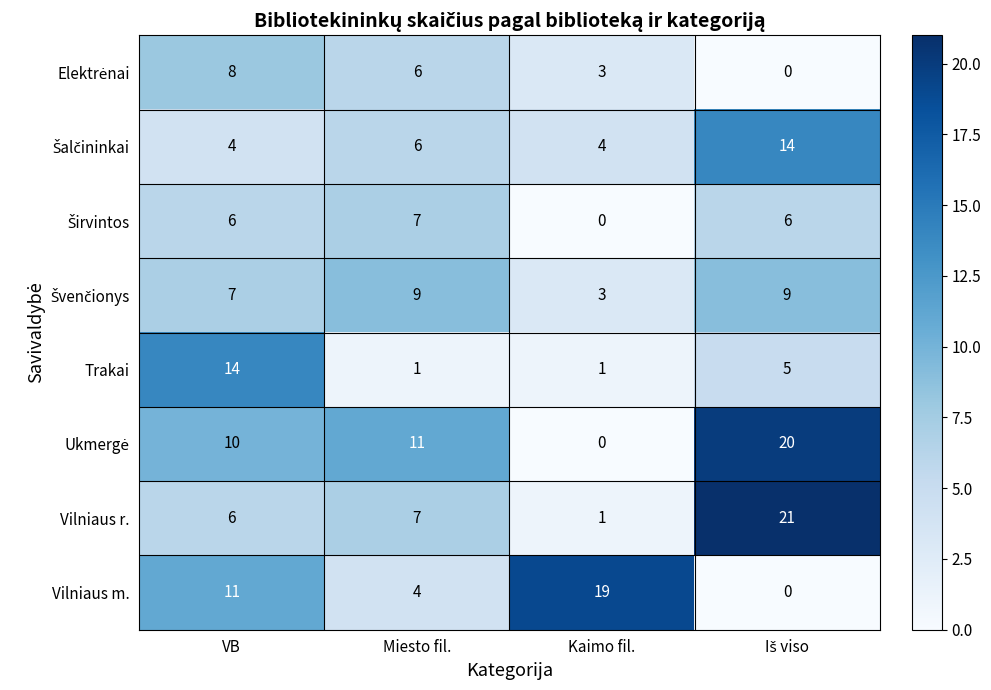

What is the total value across all series at VB?

66